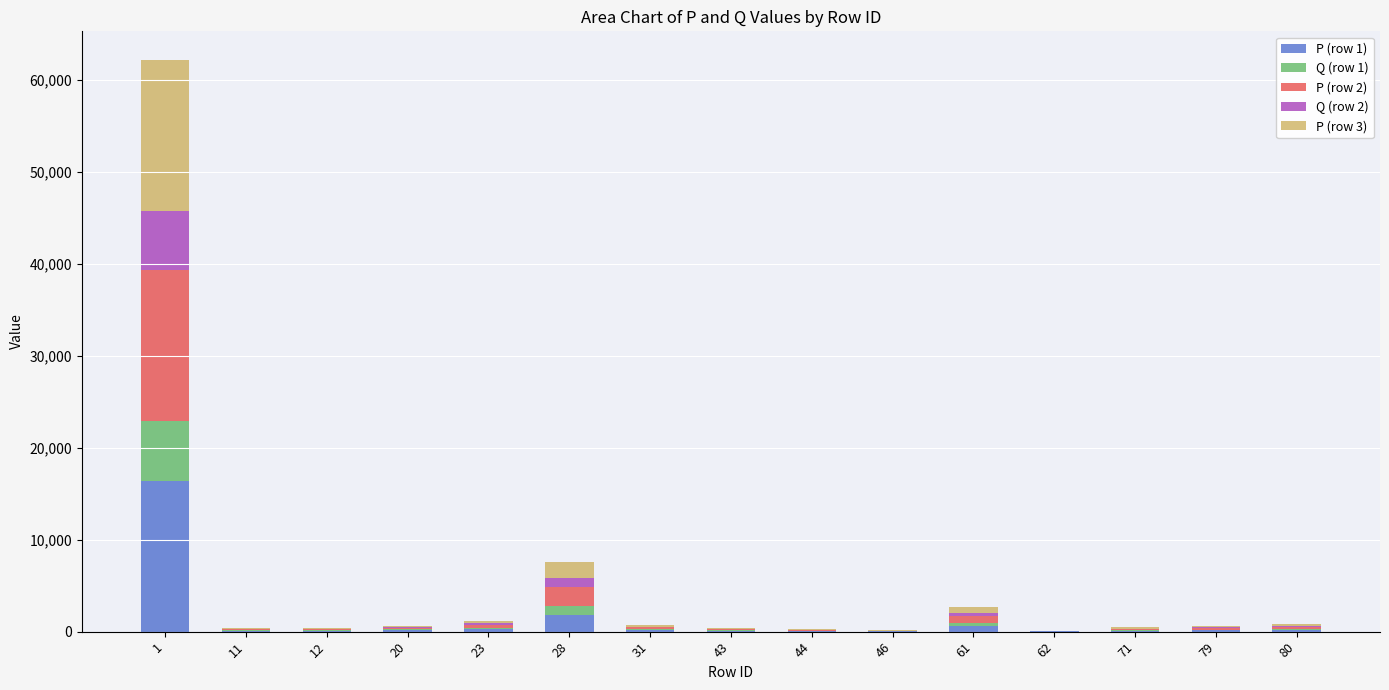

How many values in the P (row 1) series exceed 150?

8